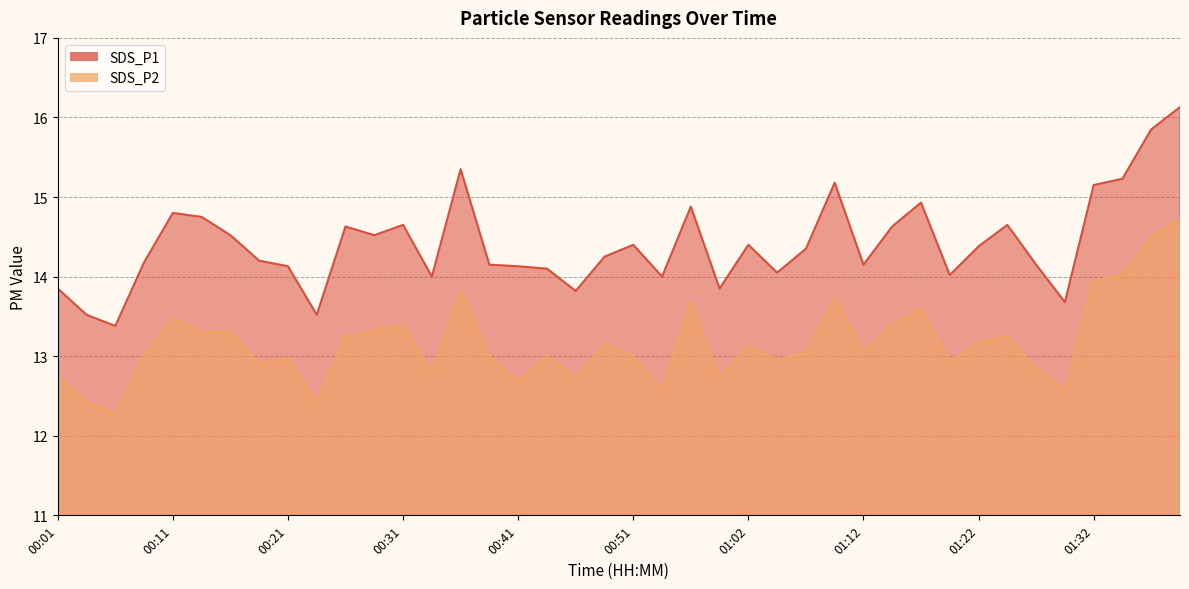

Reading right to left, what are all the values shown in this chart?

SDS_P1: 01:40=16.1	01:37=15.8	01:35=15.2	01:32=15.2	01:30=13.7	01:27=14.2	01:25=14.7	01:22=14.4	01:19=14.0	01:17=14.9	01:14=14.6	01:12=14.2	01:09=15.2	01:07=14.3	01:04=14.1	01:02=14.4	00:59=13.8	00:57=14.9	00:54=14.0	00:51=14.4	00:49=14.2	00:46=13.8	00:44=14.1	00:41=14.1	00:39=14.2	00:36=15.3	00:34=14.0	00:31=14.7	00:29=14.5	00:26=14.6	00:23=13.5	00:21=14.1	00:18=14.2	00:16=14.5	00:13=14.8	00:11=14.8	00:08=14.2	00:06=13.4	00:03=13.5	00:01=13.8
SDS_P2: 01:40=14.7	01:37=14.5	01:35=14.0	01:32=13.9	01:30=12.6	01:27=12.8	01:25=13.2	01:22=13.2	01:19=12.9	01:17=13.6	01:14=13.4	01:12=13.1	01:09=13.7	01:07=13.1	01:04=12.9	01:02=13.1	00:59=12.7	00:57=13.7	00:54=12.6	00:51=13.0	00:49=13.2	00:46=12.7	00:44=13.0	00:41=12.7	00:39=13.0	00:36=13.8	00:34=12.8	00:31=13.4	00:29=13.3	00:26=13.2	00:23=12.4	00:21=13.0	00:18=12.9	00:16=13.3	00:13=13.3	00:11=13.5	00:08=13.0	00:06=12.3	00:03=12.4	00:01=12.8